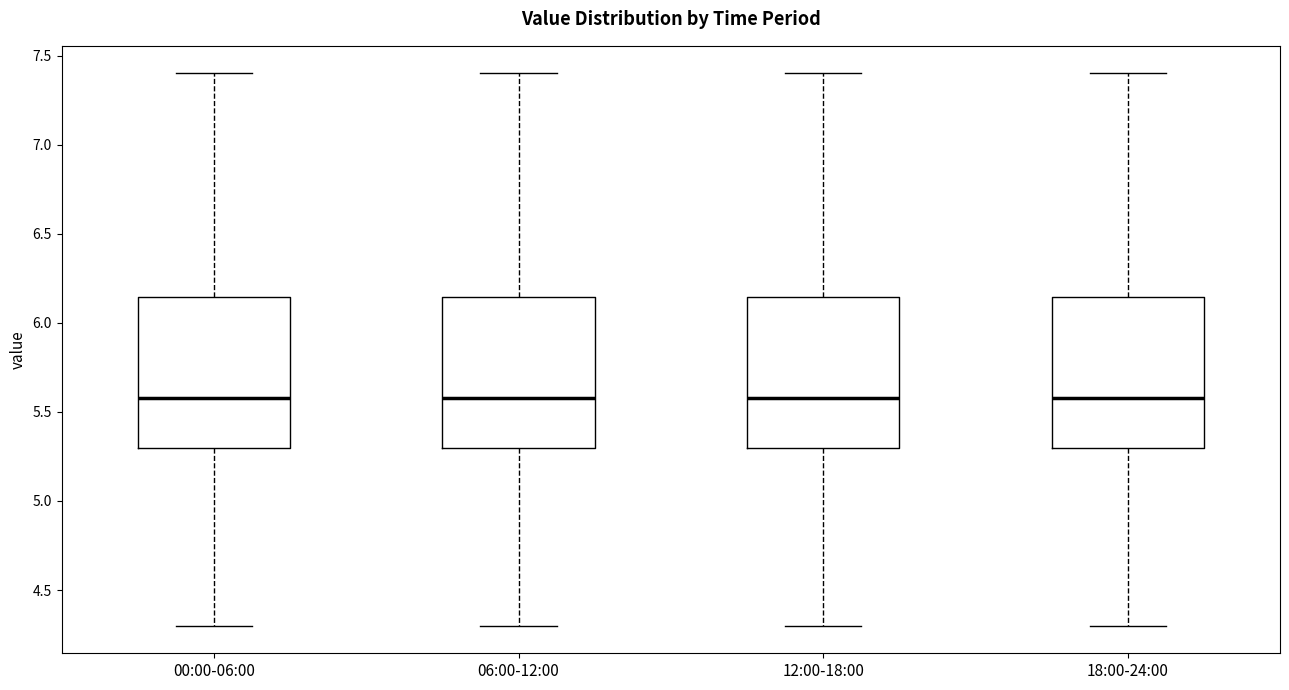

Reading left to right, read every box against the y-axis: the position of its median line, the range the box covers, and the ends of its whiskers. The values are not printed on the chart, so give them approximately, as read against the axis.

00:00-06:00: median 5.60, box 5.30 to 6.15, whiskers 4.30 to 7.40
06:00-12:00: median 5.60, box 5.30 to 6.15, whiskers 4.30 to 7.40
12:00-18:00: median 5.60, box 5.30 to 6.15, whiskers 4.30 to 7.40
18:00-24:00: median 5.60, box 5.30 to 6.15, whiskers 4.30 to 7.40